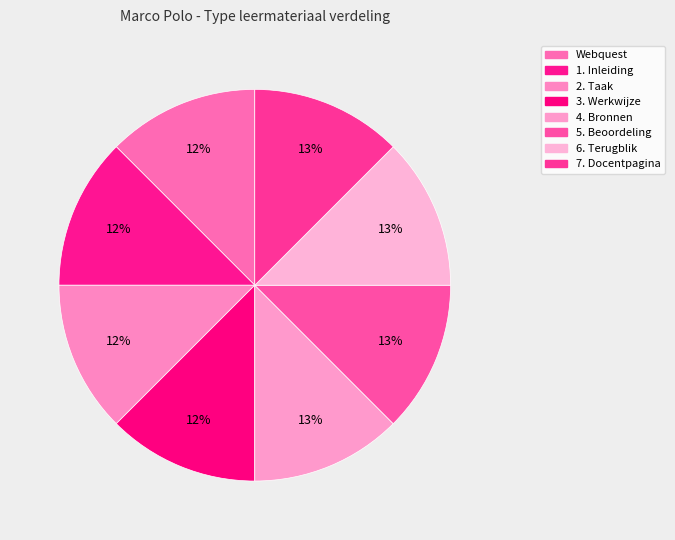

Does 2. Taak account for over 50% of the chart?

No